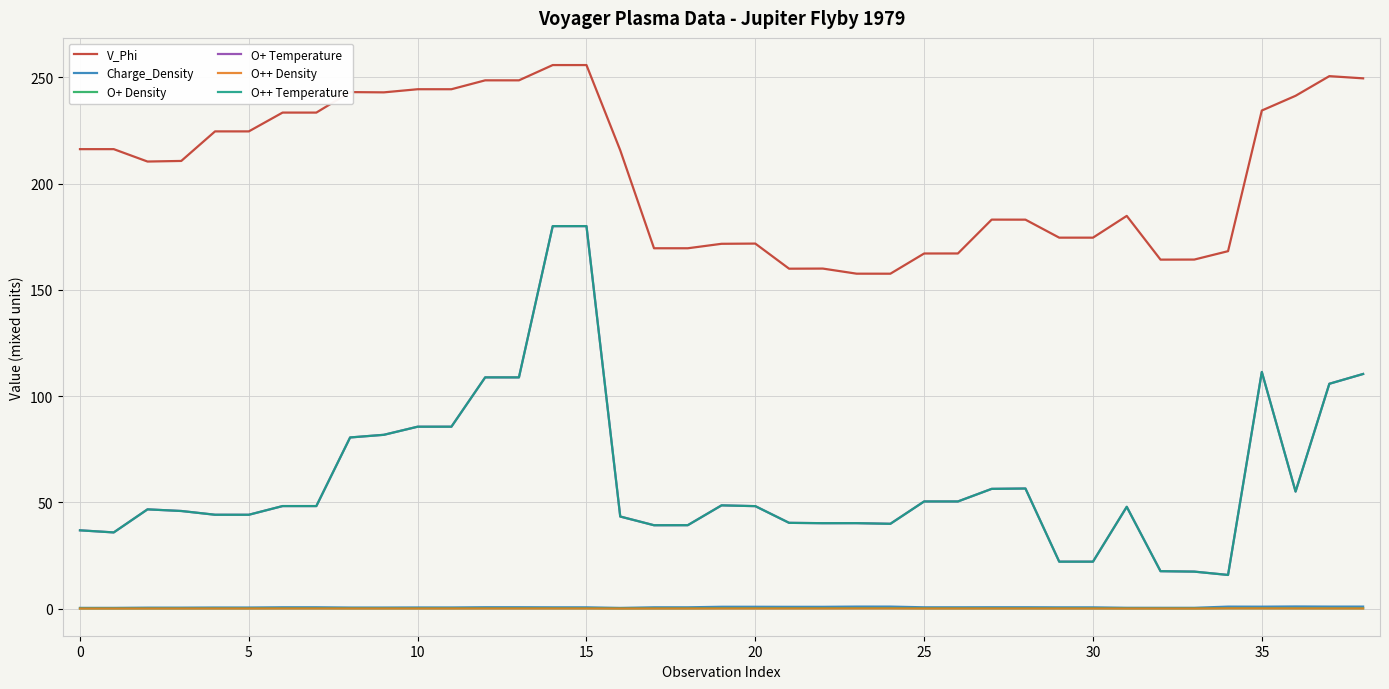

What is the maximum value for O+ Temperature?

180.0